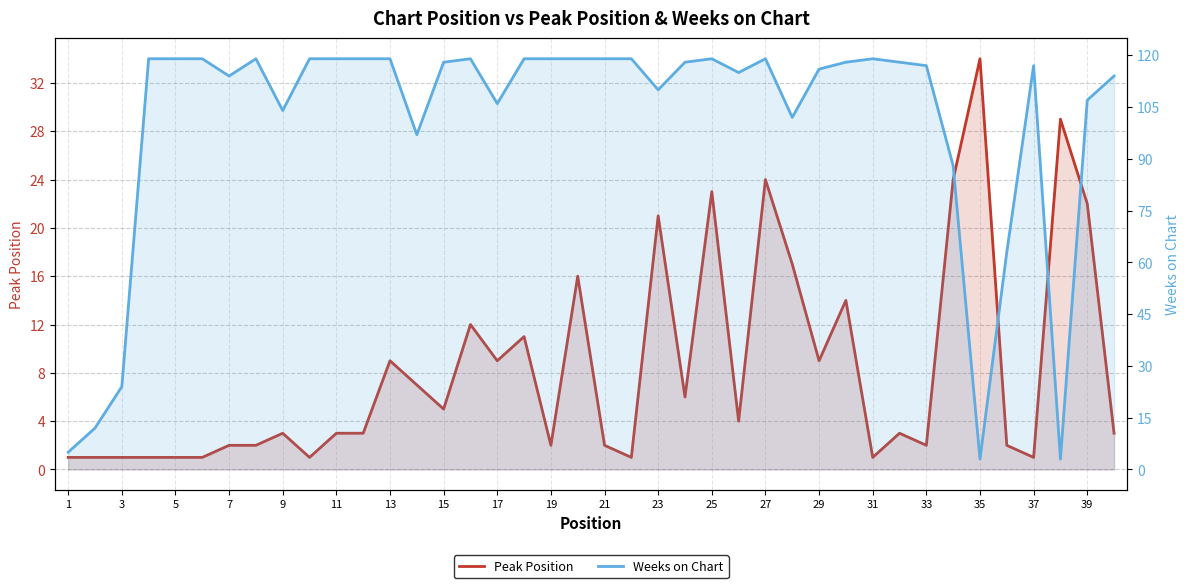

What is the difference between the maximum and minimum values in the Weeks on Chart series?

116